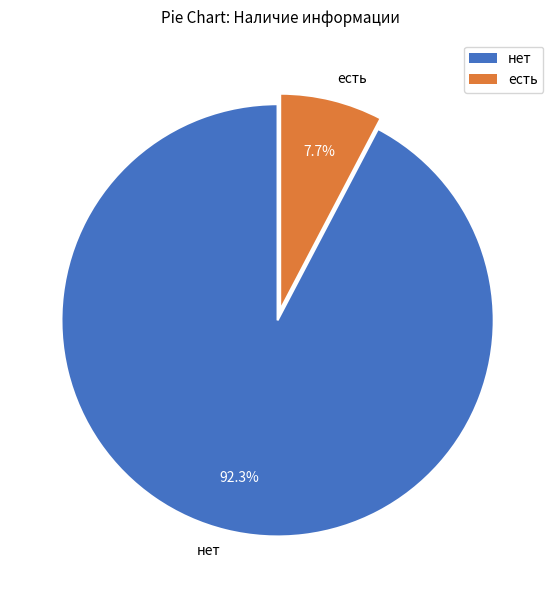

Is it true that есть is 18% of the pie?

False